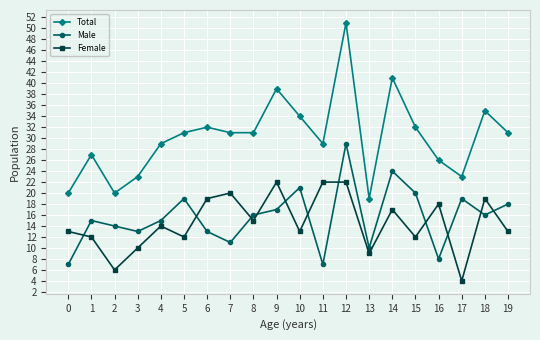

The value of Female at 8 is 15. True or false?

True